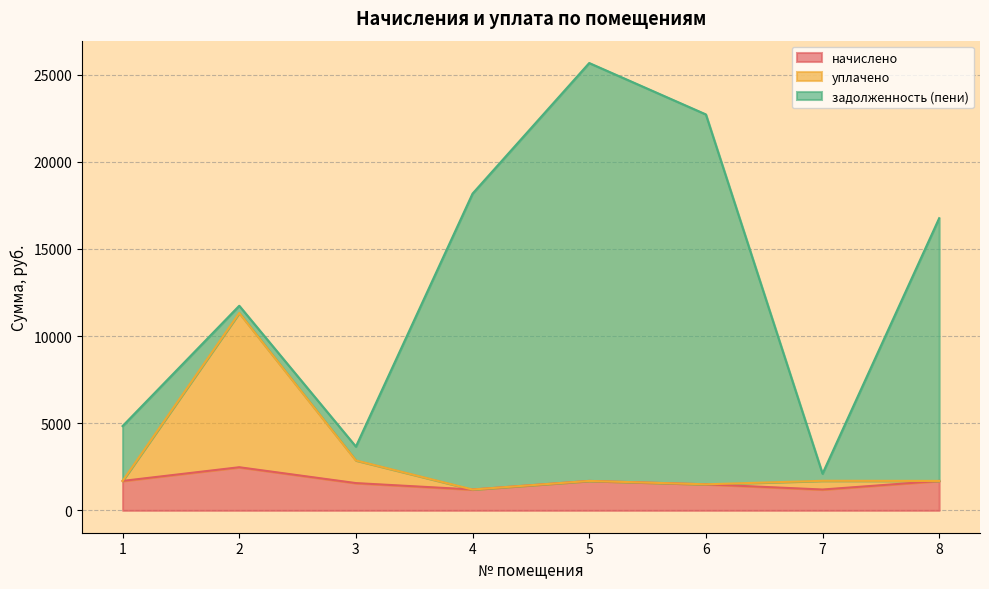

What is the minimum value for начислено?

1195.7